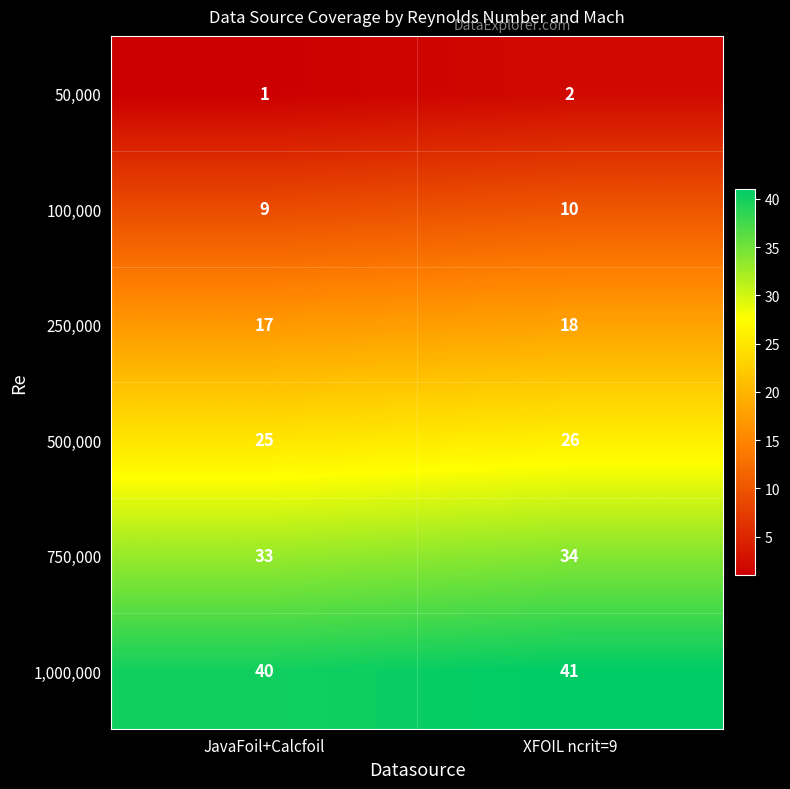

Is it true that 50,000 equals 2 at XFOIL ncrit=9?

True